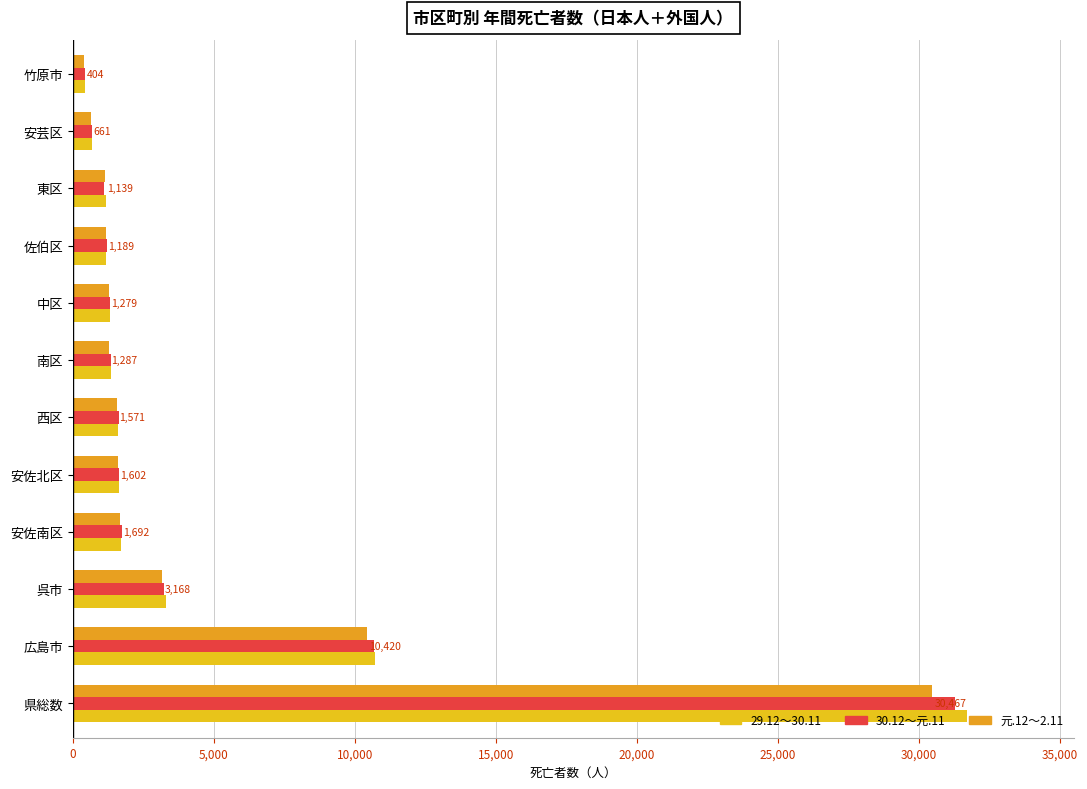

What is the smallest value displayed?

404